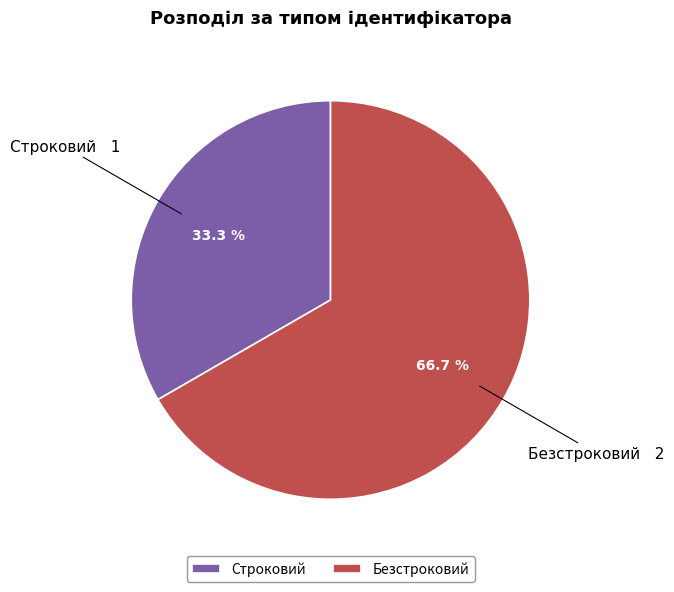

Count the number of slices in the pie.

2